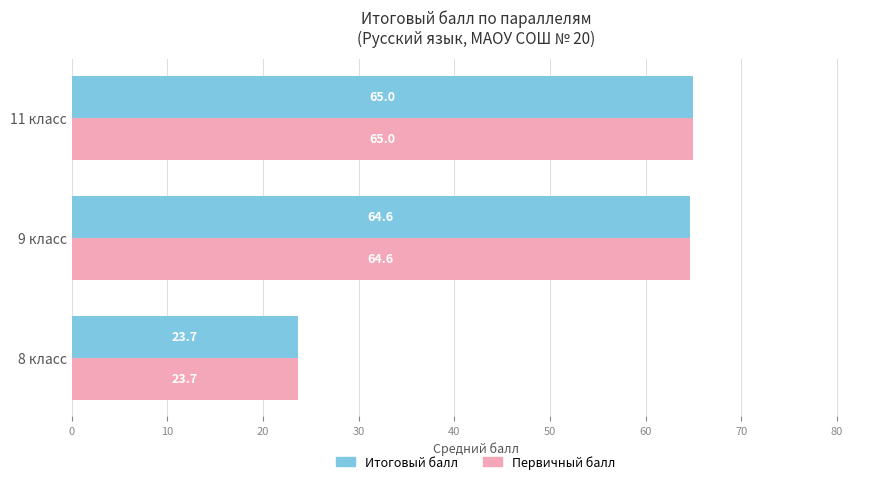

What is the highest value of the Первичный балл series?

65.0